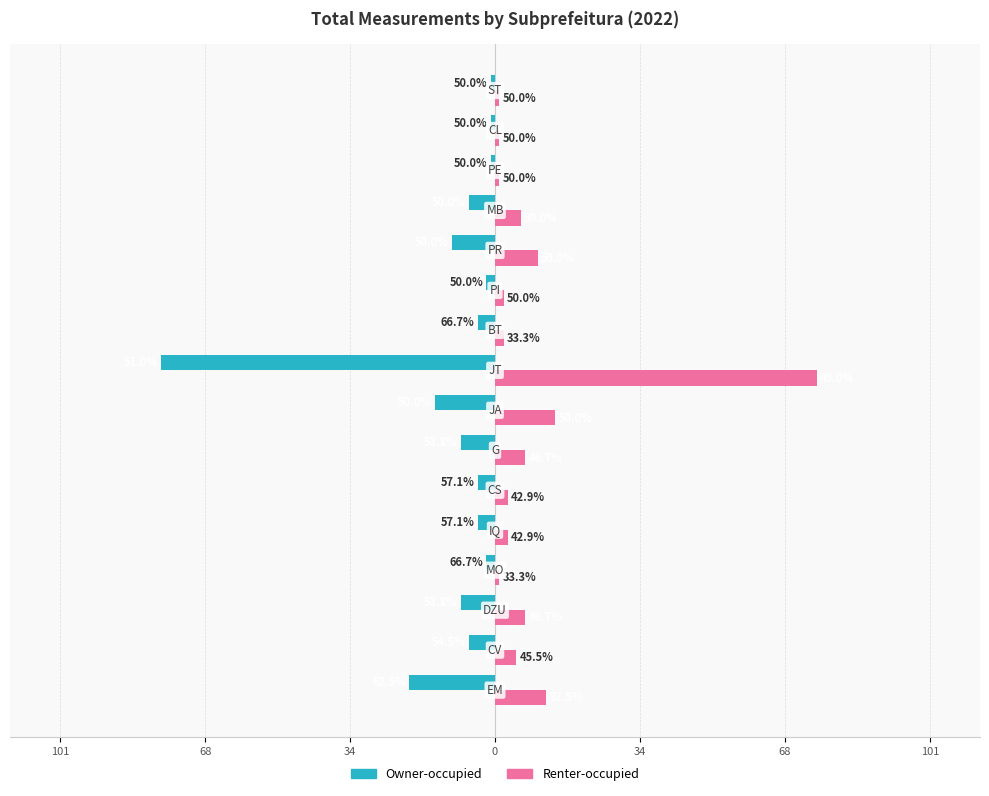

What is the minimum value shown in the chart?

-78